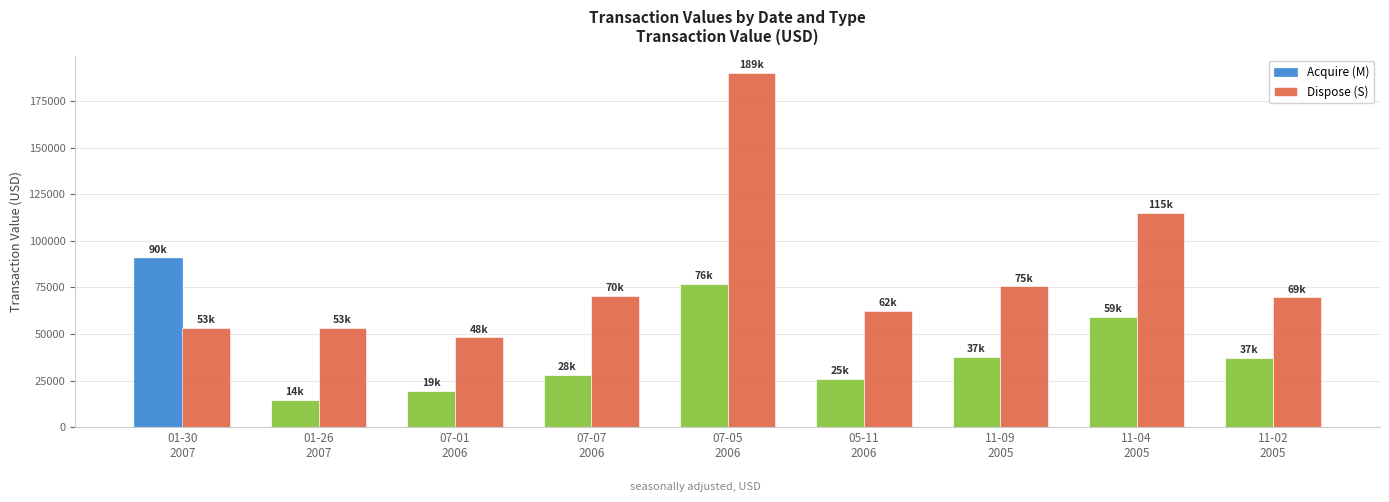

What is the difference between the Acquire (M) values at 07-05
2006 and 11-09
2005?

38963